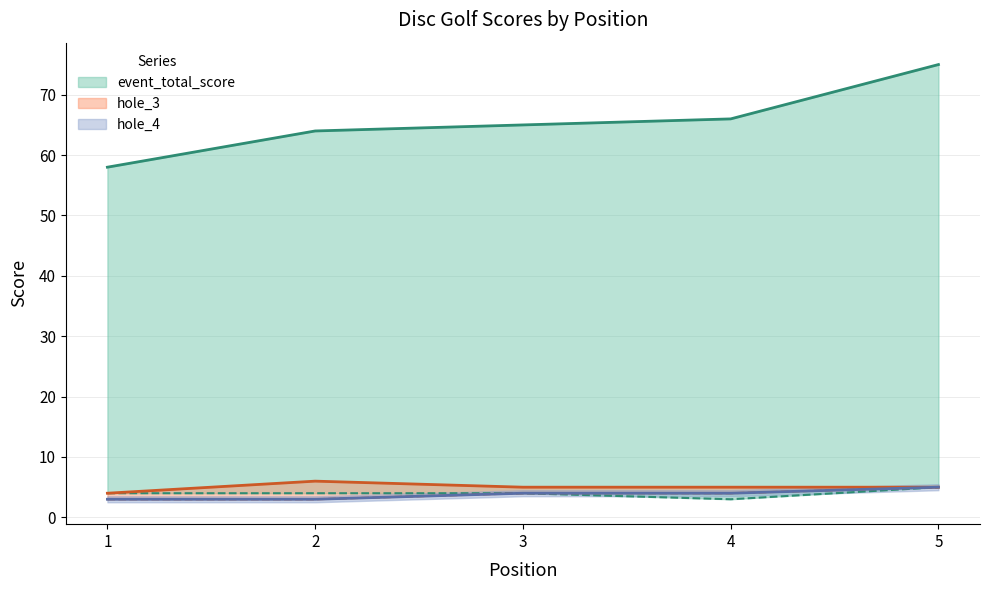

What is the maximum value shown in the chart?

75